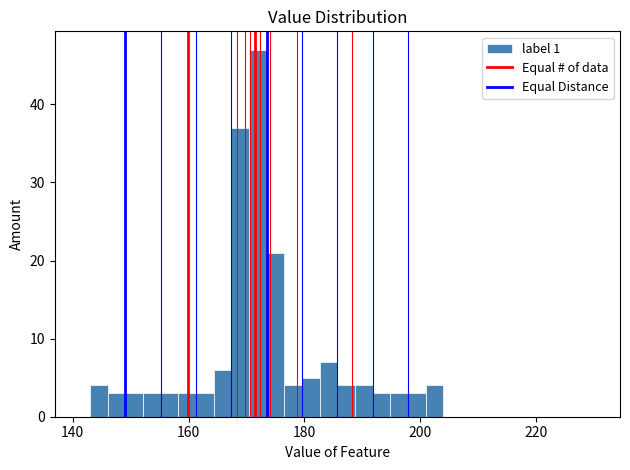

Read against the x-axis, roughly where is the centre of the tallest bar?

172